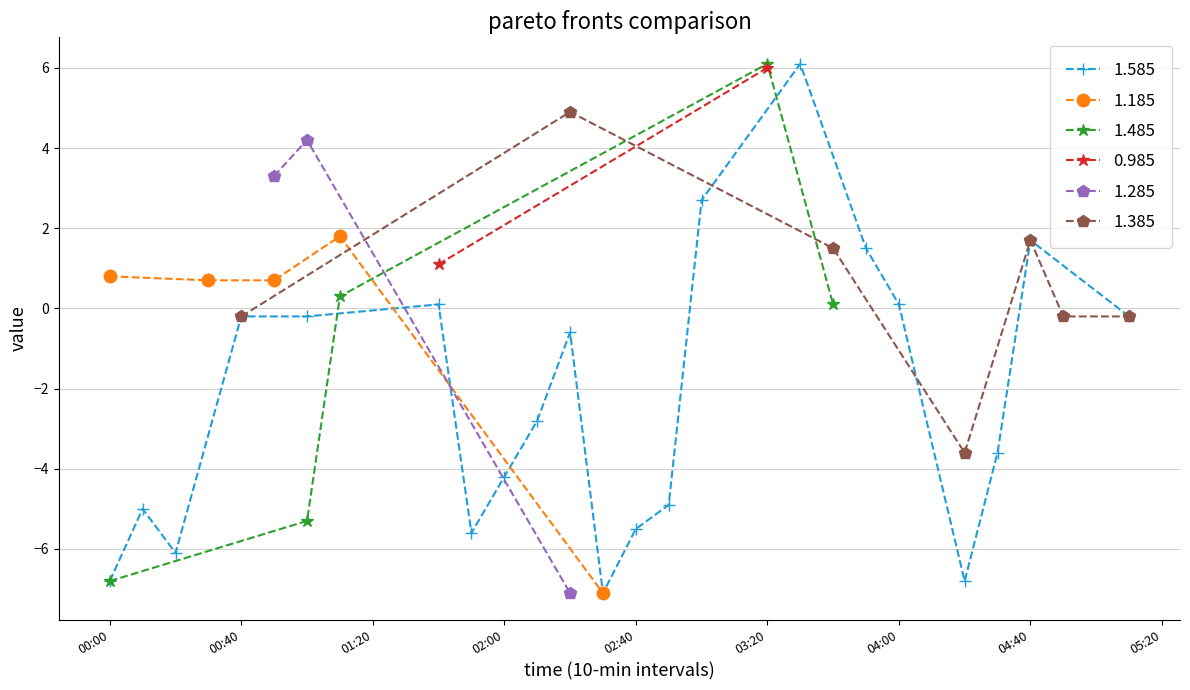

What is the smallest value displayed?

-7.1